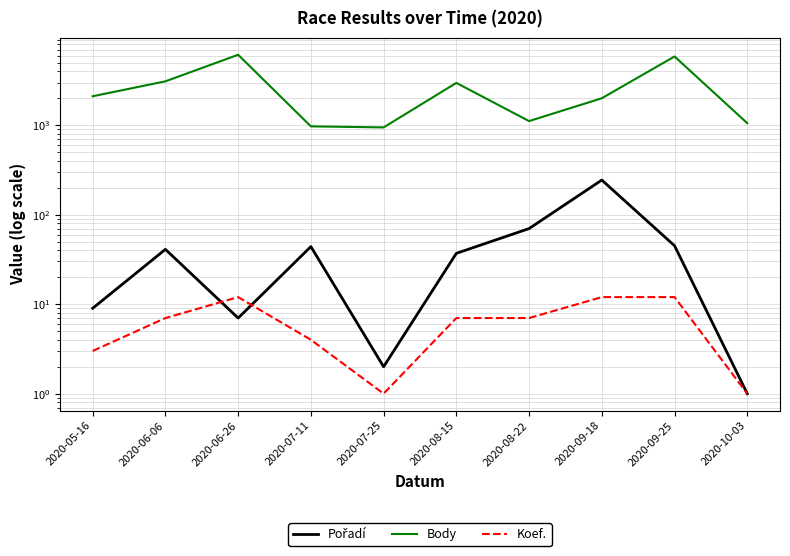

How many values in the Body series are below 2109?

5